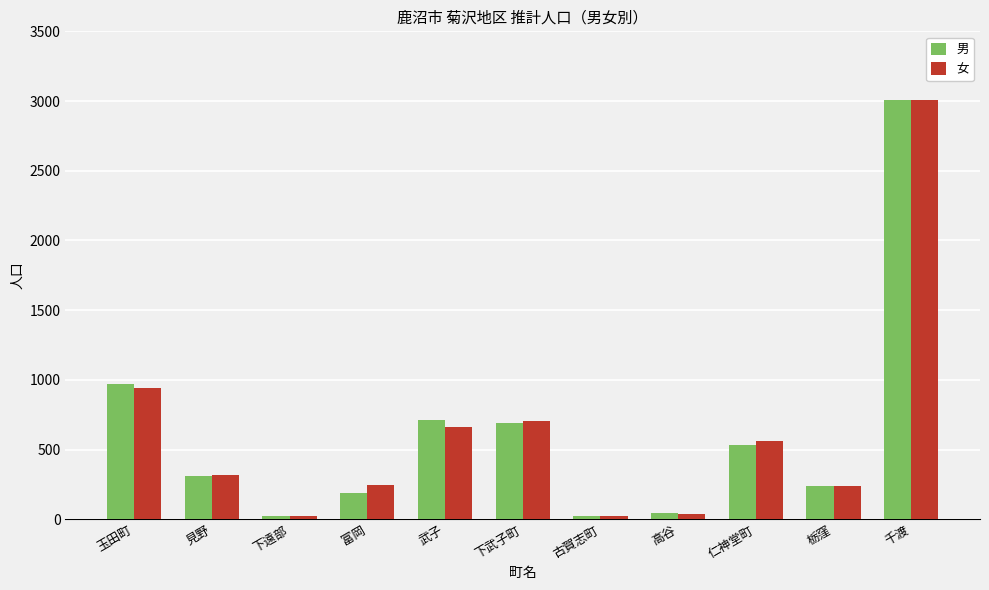

Which series changed the most between 下遠部 and 栃窪?

男